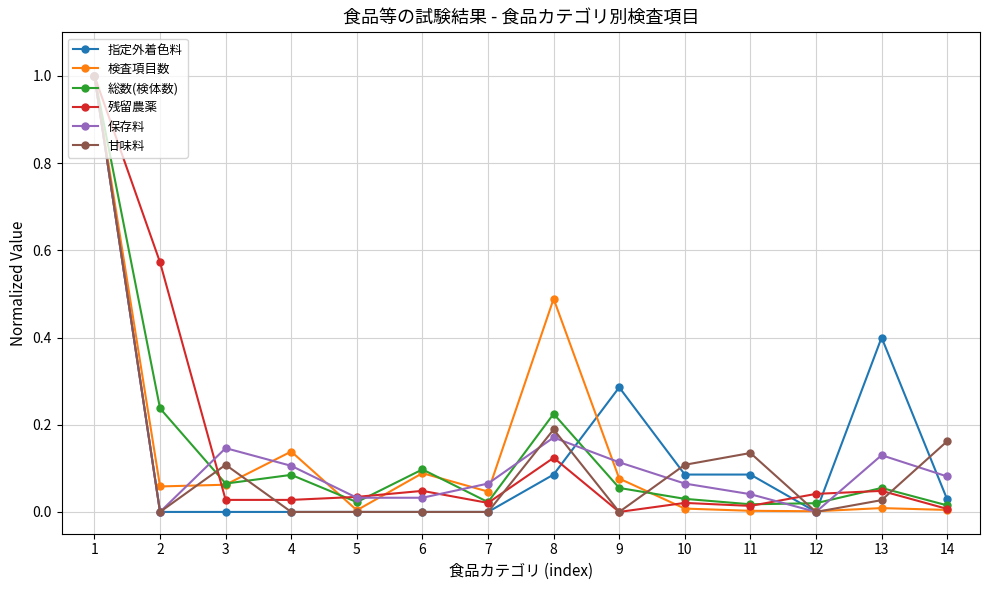

The value of 保存料 at 5 is 0.0. True or false?

True